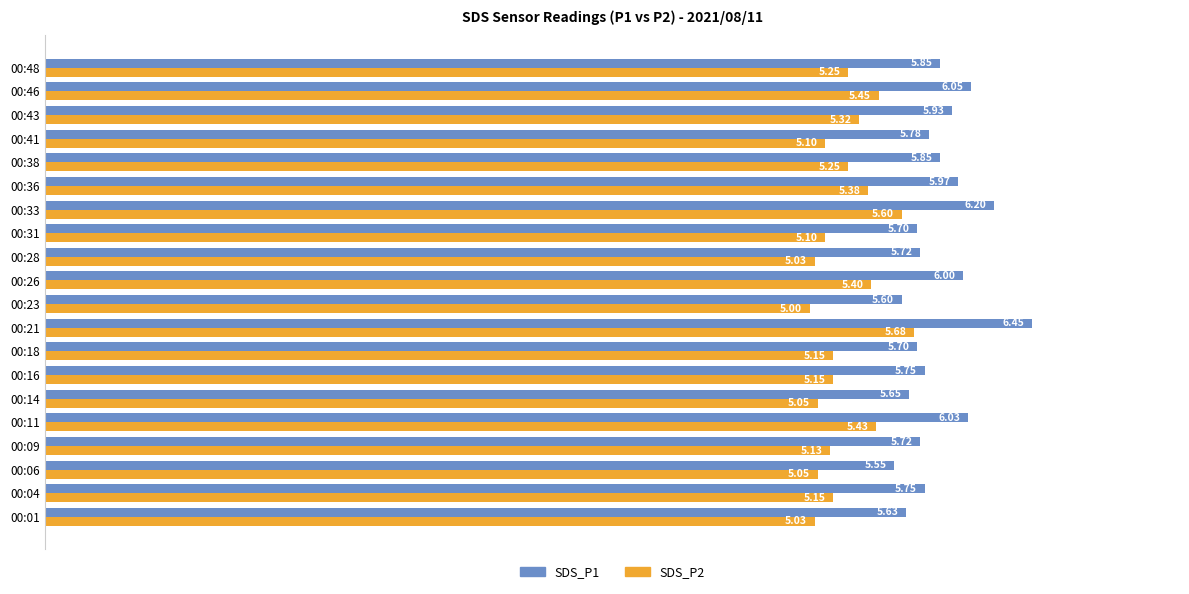

Rank the series at 00:28 from lowest to highest value.

SDS_P2, SDS_P1